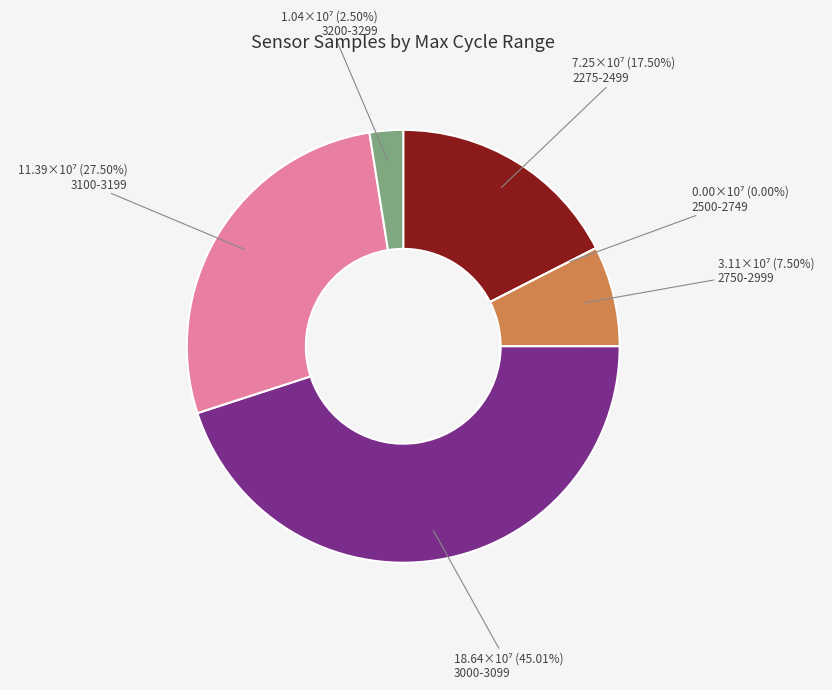

Approximately how many times larger is the value at 28 compared to 28?

1.0